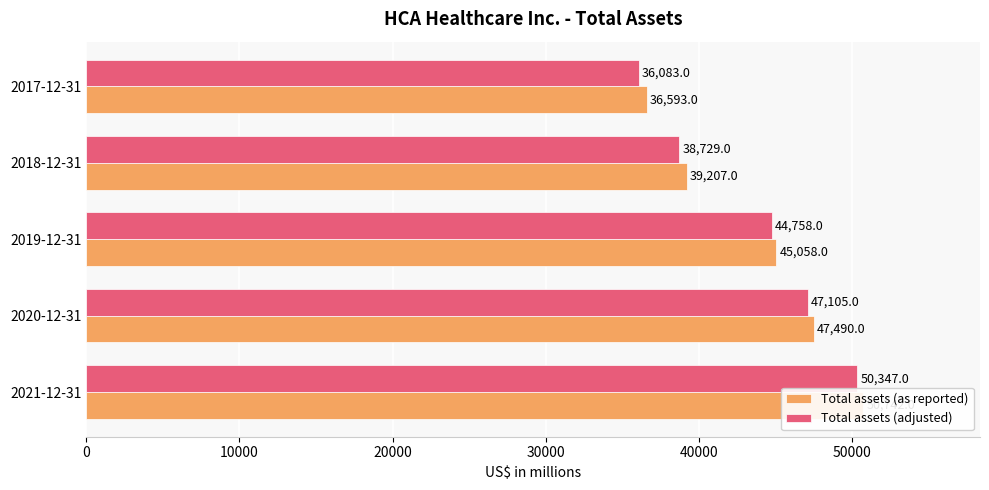

Reading left to right, list all the values displayed in this chart.

Total assets (as reported): 50742	47490	45058	39207	36593
Total assets (adjusted): 50347	47105	44758	38729	36083